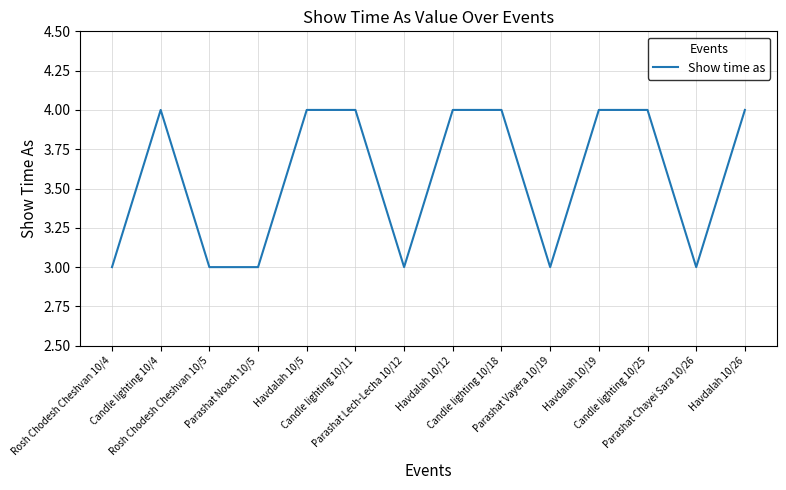

Does the chart display data point markers on the line(s)?

No